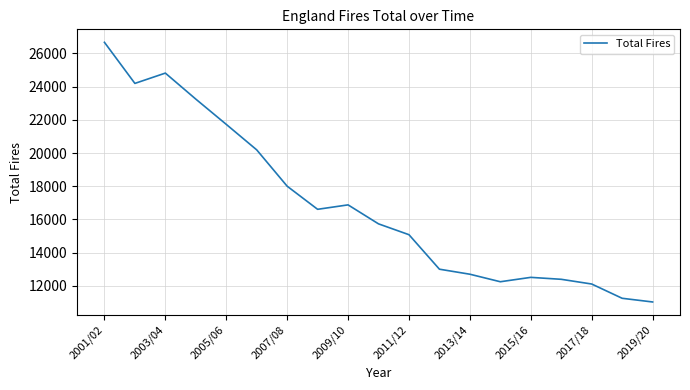

What is the maximum value shown in the chart?

26670